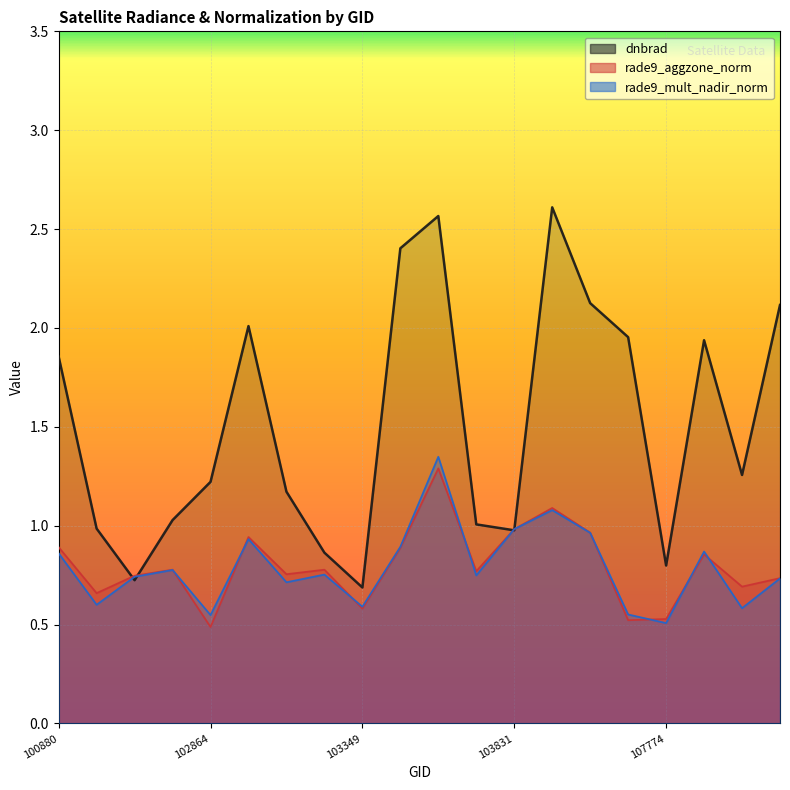

In dnbrad, how many points are higher than both neighbors (excluding endpoints)?

4